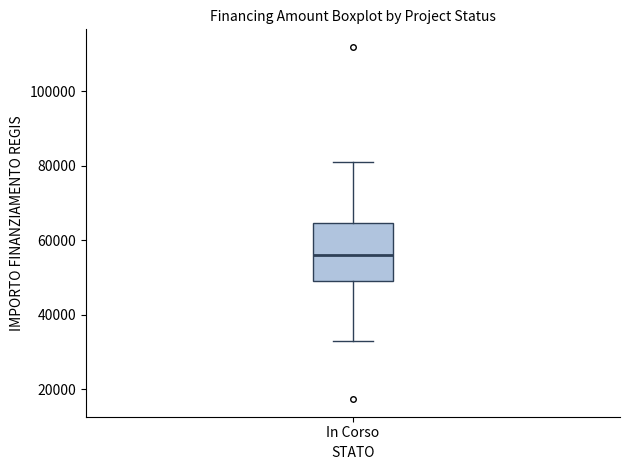

Read this box plot against the y-axis: the position of the median line, the range covered by the box, and the ends of both whiskers. The values are not printed on the chart, so give them approximately, as read against the axis.

median 56000, box 50000 to 64000, whiskers 32000 to 80000